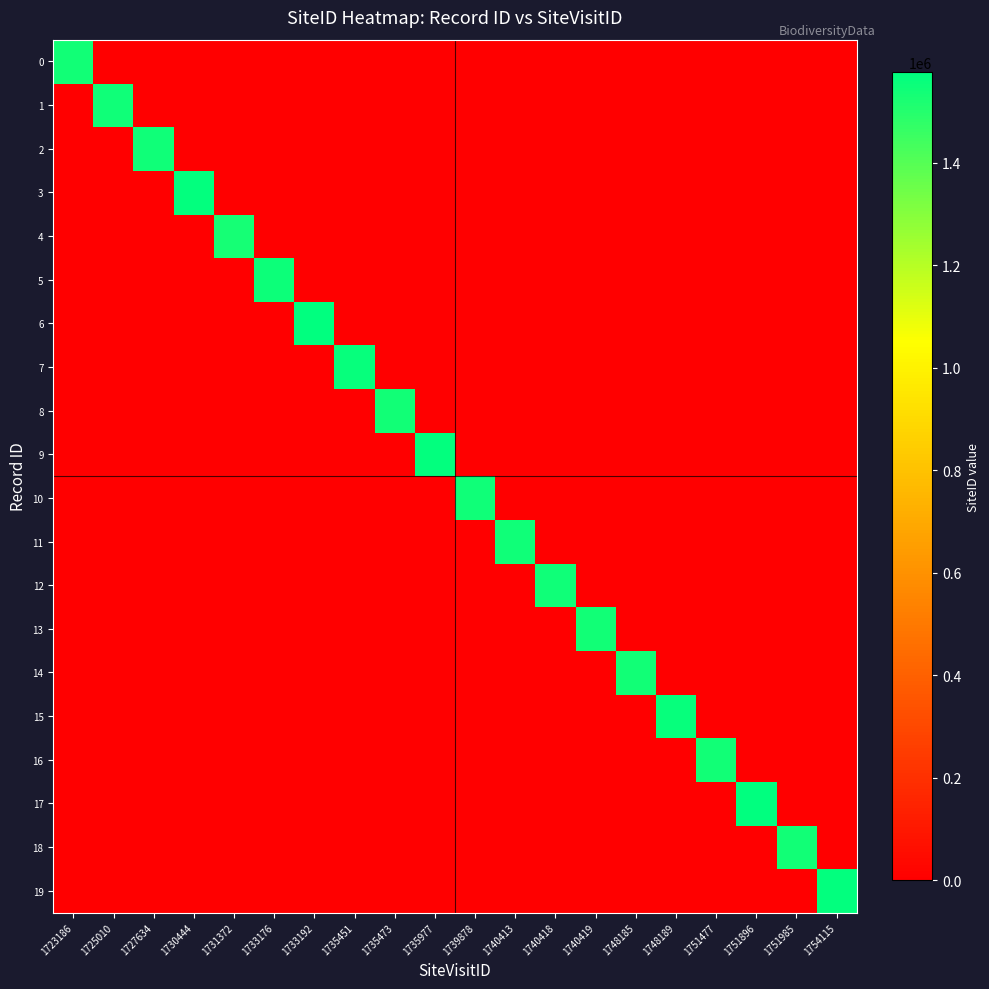

Which series has the largest range (max minus min)?

6